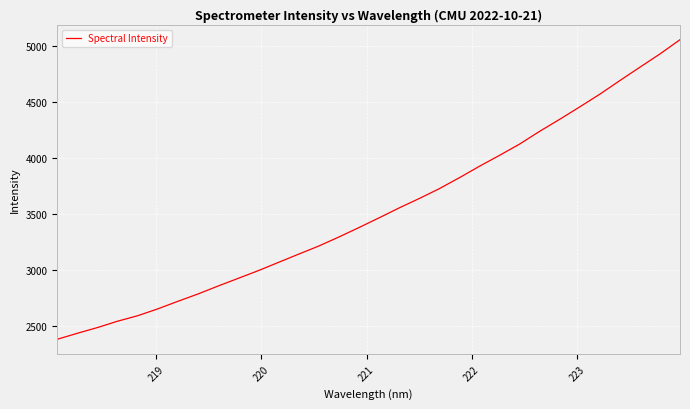

What is the difference between the maximum and minimum values?

2678.3